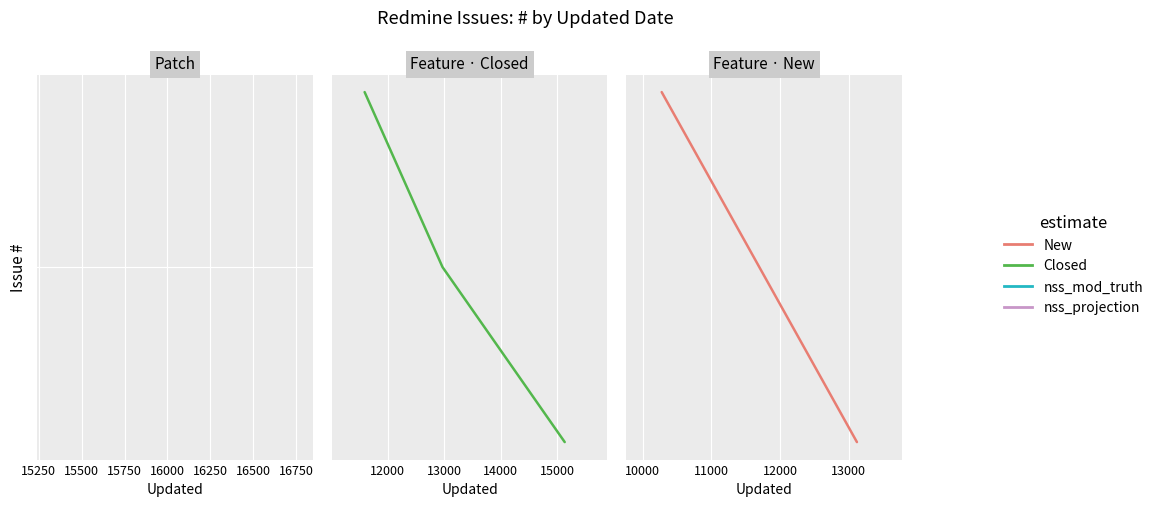

Which category has the lowest value across all series?

15000